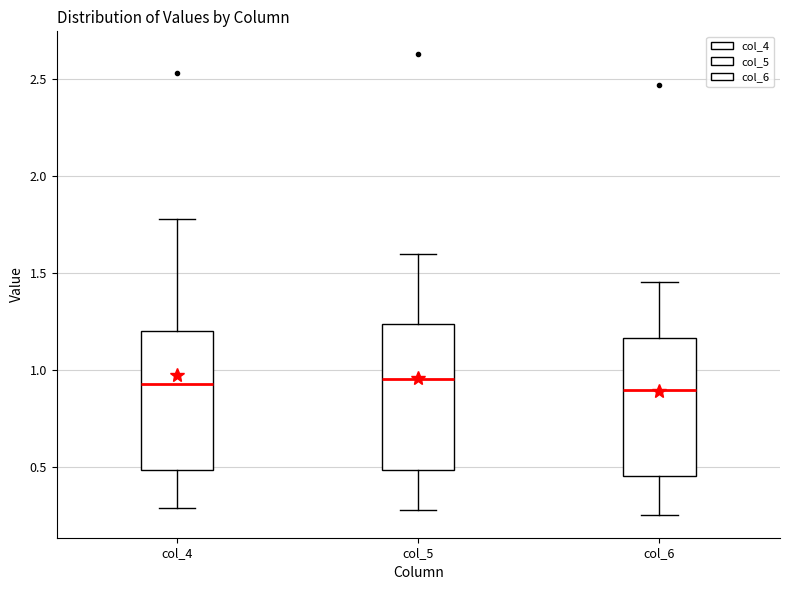

Where does the lower whisker of the box for col_6 end on the y-axis? The values are not printed on the chart, so give them approximately, as read against the axis.

0.25